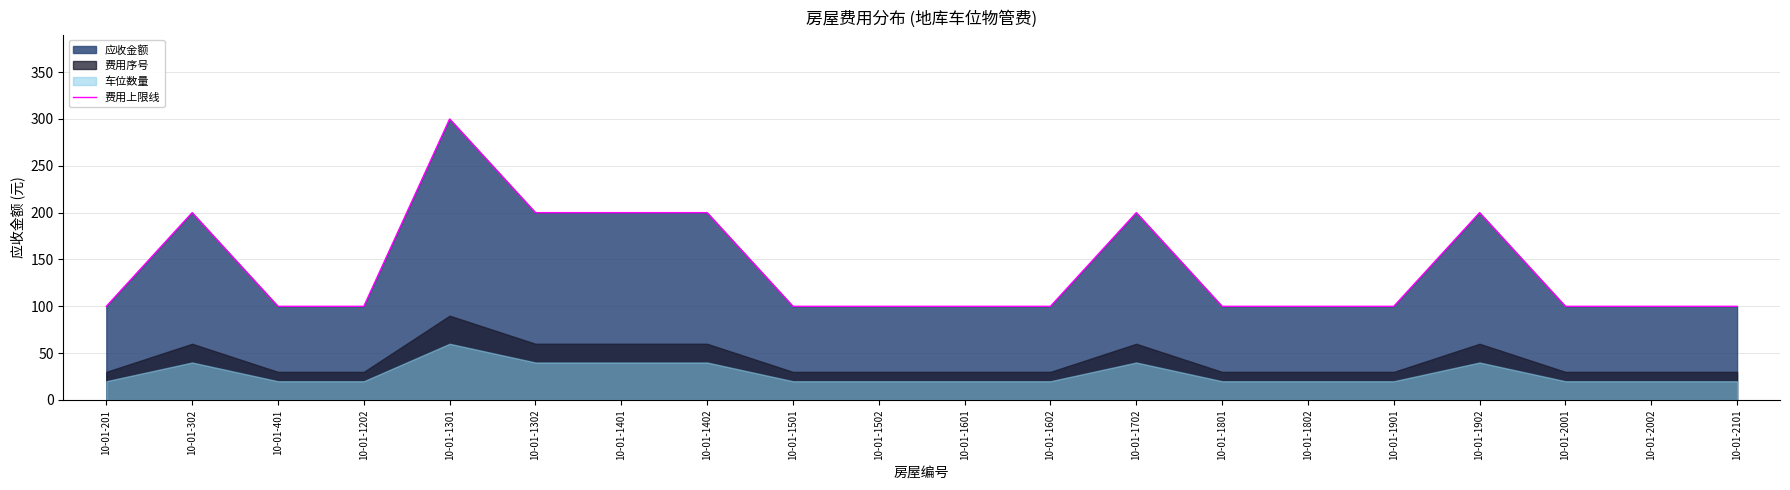

Reading right to left, transcribe all the data shown in this chart.

100	100	100	200	100	100	100	200	100	100	100	100	200	200	200	300	100	100	200	100